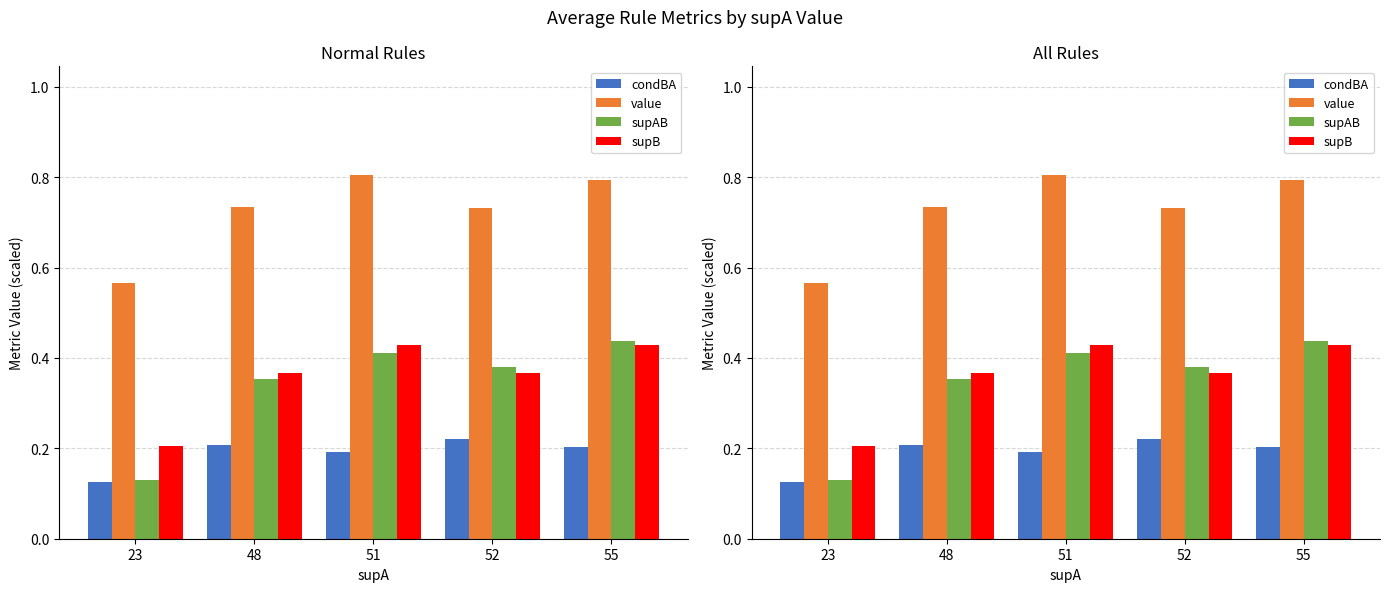

What is the minimum value for supB?

0.2